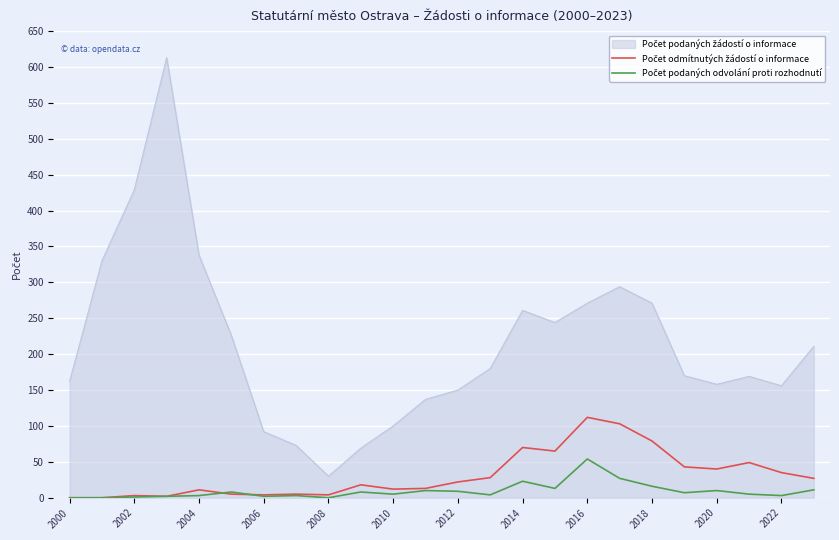

What is the greatest value displayed?

613